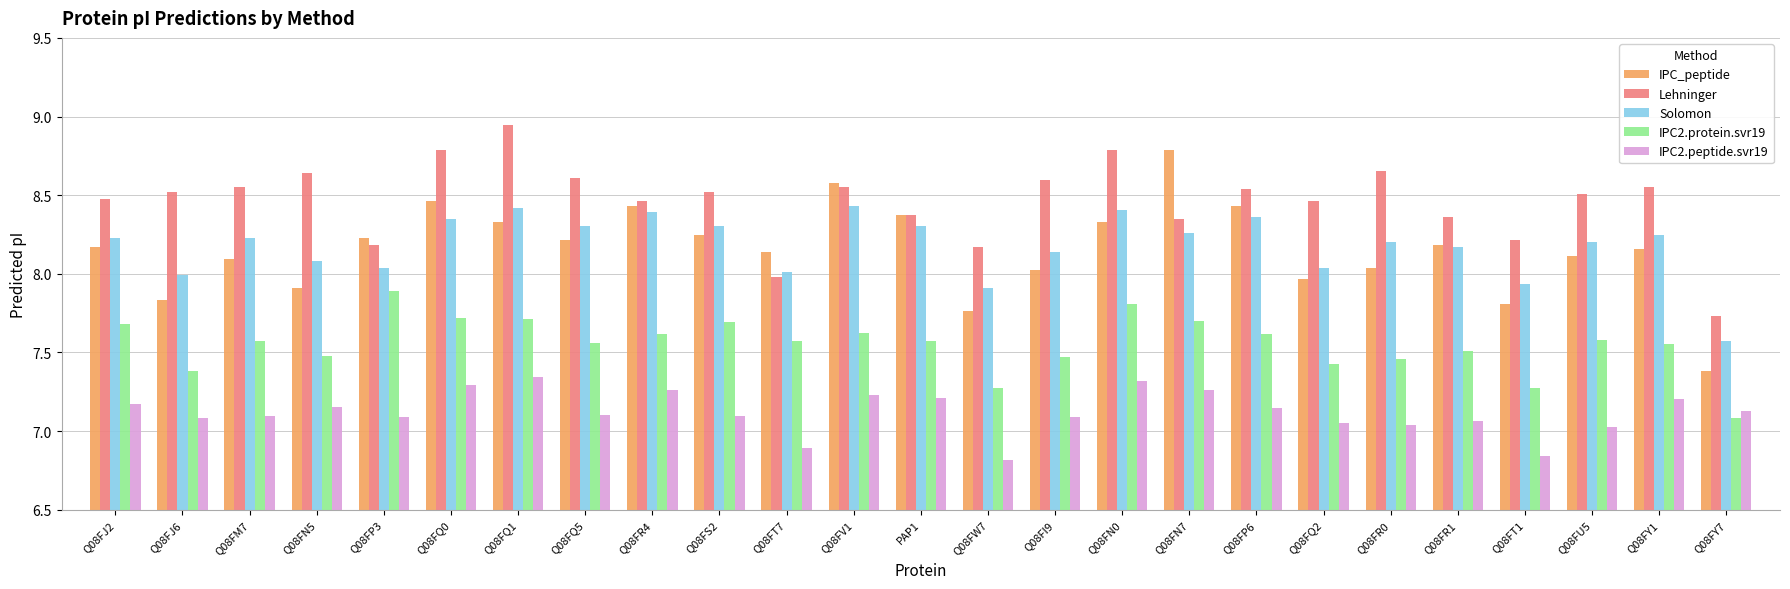

What is the label of the 3rd bar from the left?

Q08FM7